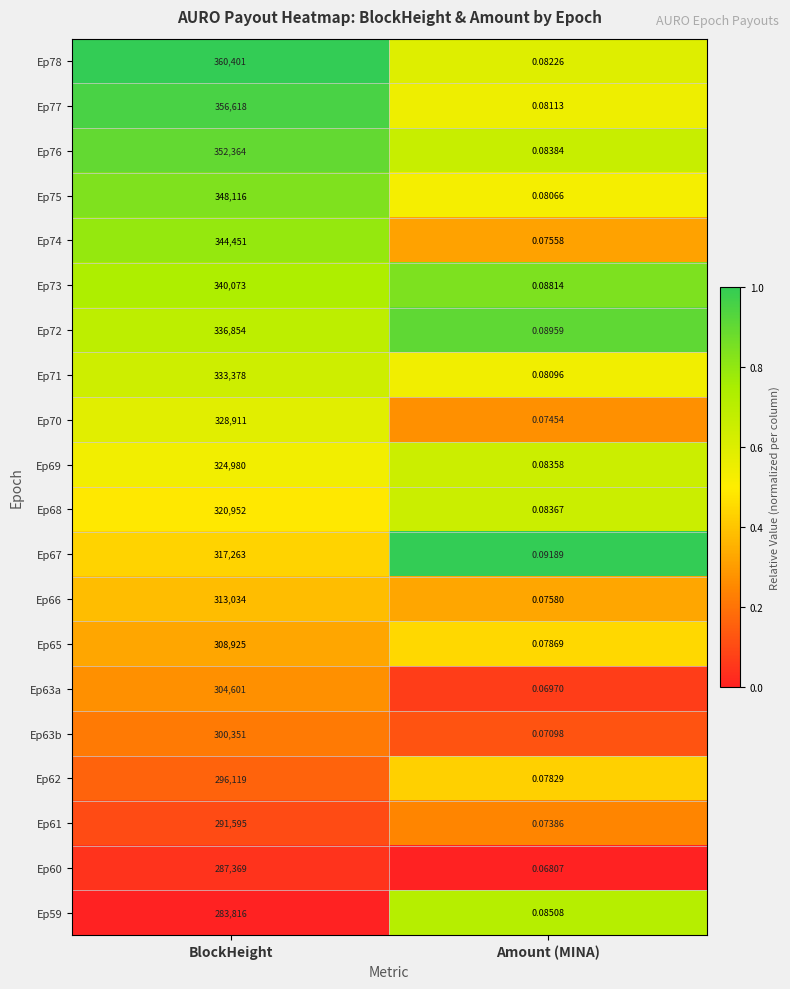

At which category is the sum across all series the highest?

BlockHeight